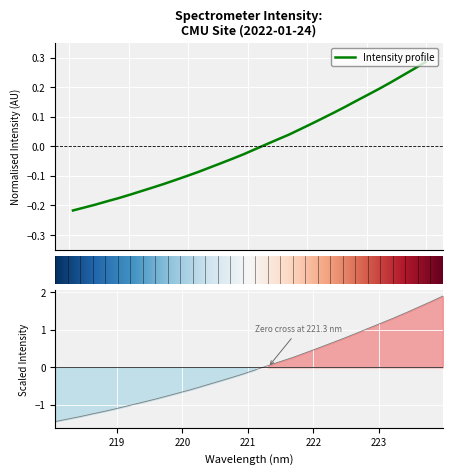

Does the chart display data point markers on the line(s)?

No